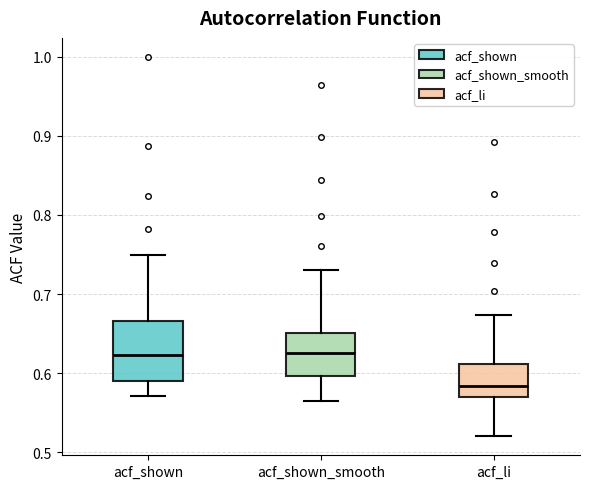

Reading left to right, transcribe this box plot: for each box, give where its median line is, the range the box spans, and where its two whiskers end, as read against the y-axis. The values are not printed on the chart, so give them approximately, as read against the axis.

acf_shown: median 0.62, box 0.59 to 0.67, whiskers 0.57 to 0.75
acf_shown_smooth: median 0.63, box 0.60 to 0.65, whiskers 0.57 to 0.73
acf_li: median 0.58, box 0.57 to 0.61, whiskers 0.52 to 0.67